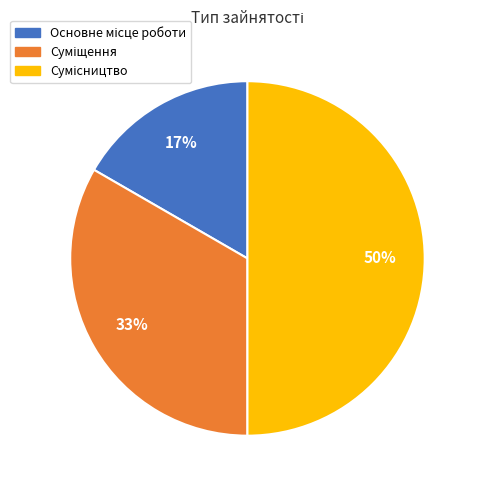

How many segments does this pie chart have?

3